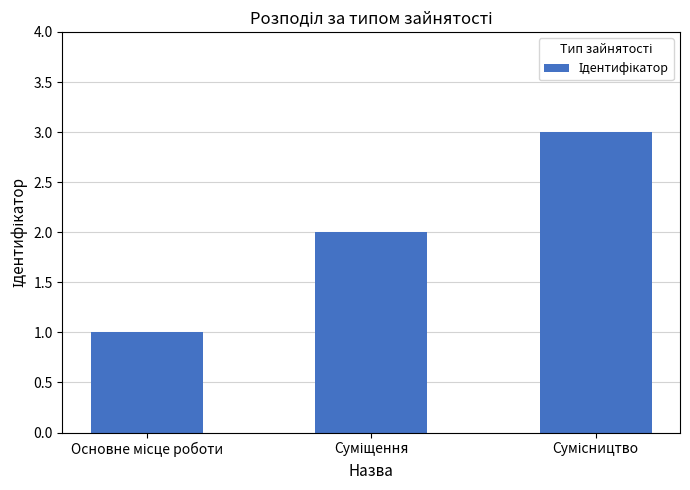

How many bars are there in total?

3